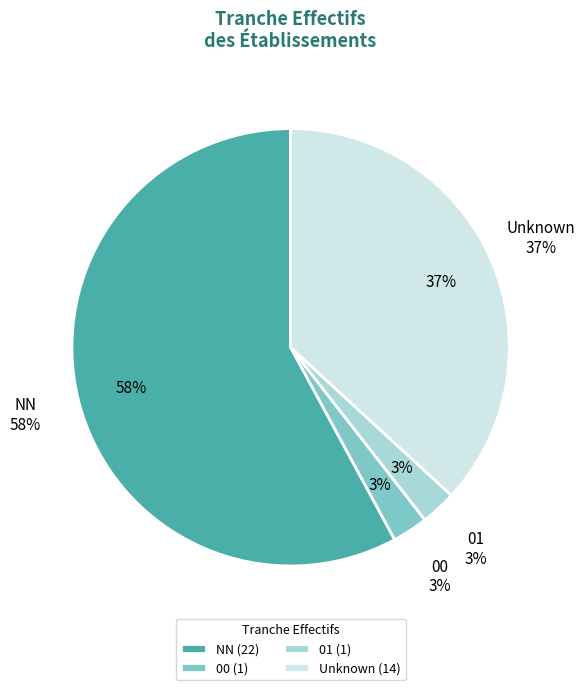

What portion of the pie excludes 00?

97.4%